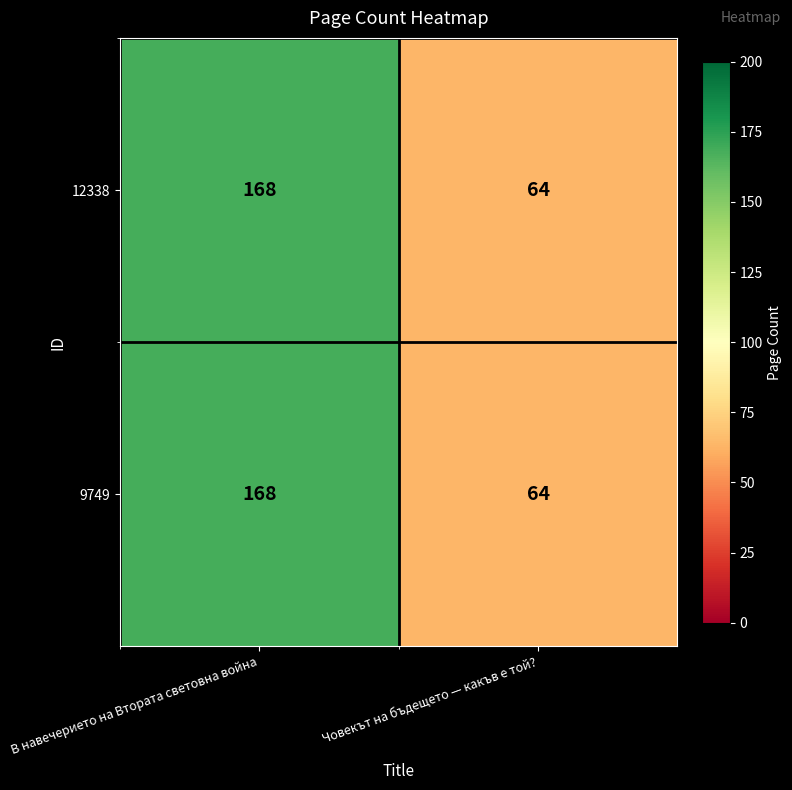

At which category is the sum across all series the highest?

В навечерието на Втората световна война